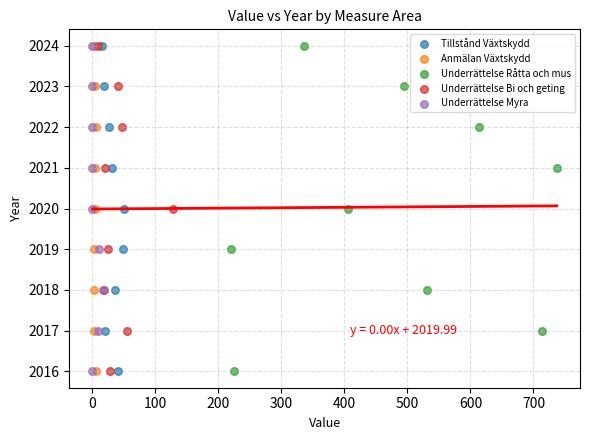

What are all the series names shown in the legend?

Tillstånd Växtskydd, Anmälan Växtskydd, Underrättelse Råtta och mus, Underrättelse Bi och geting, Underrättelse Myra